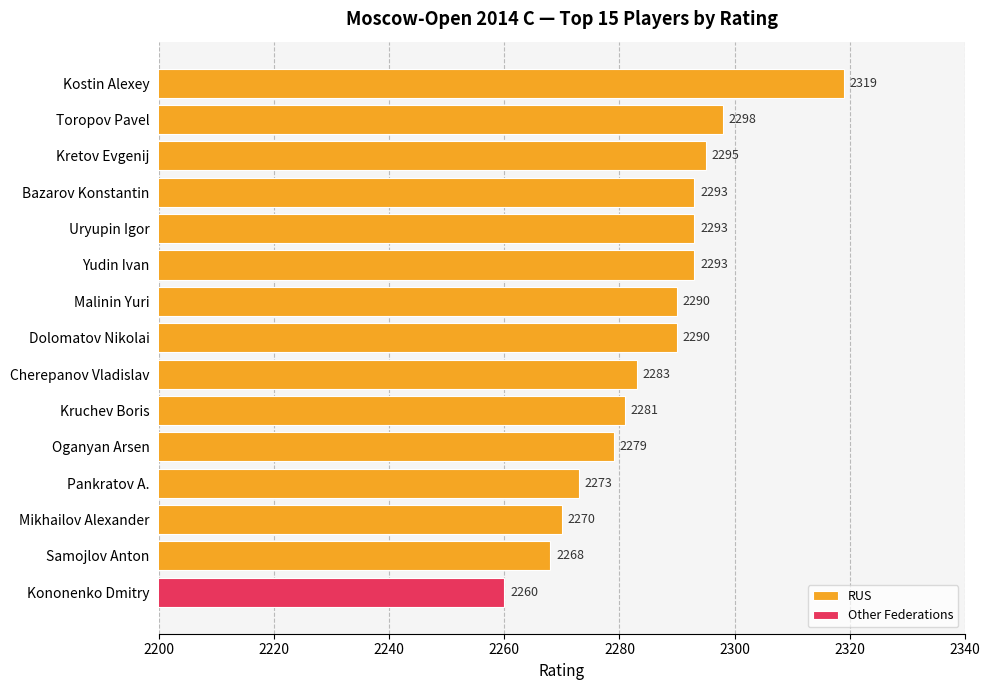

The value of RUS at Kretov Evgenij is 3375. True or false?

False